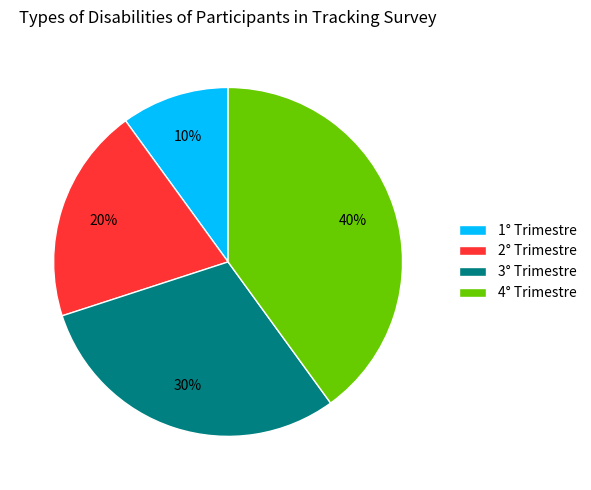

Is 2° Trimestre the majority of the pie?

No